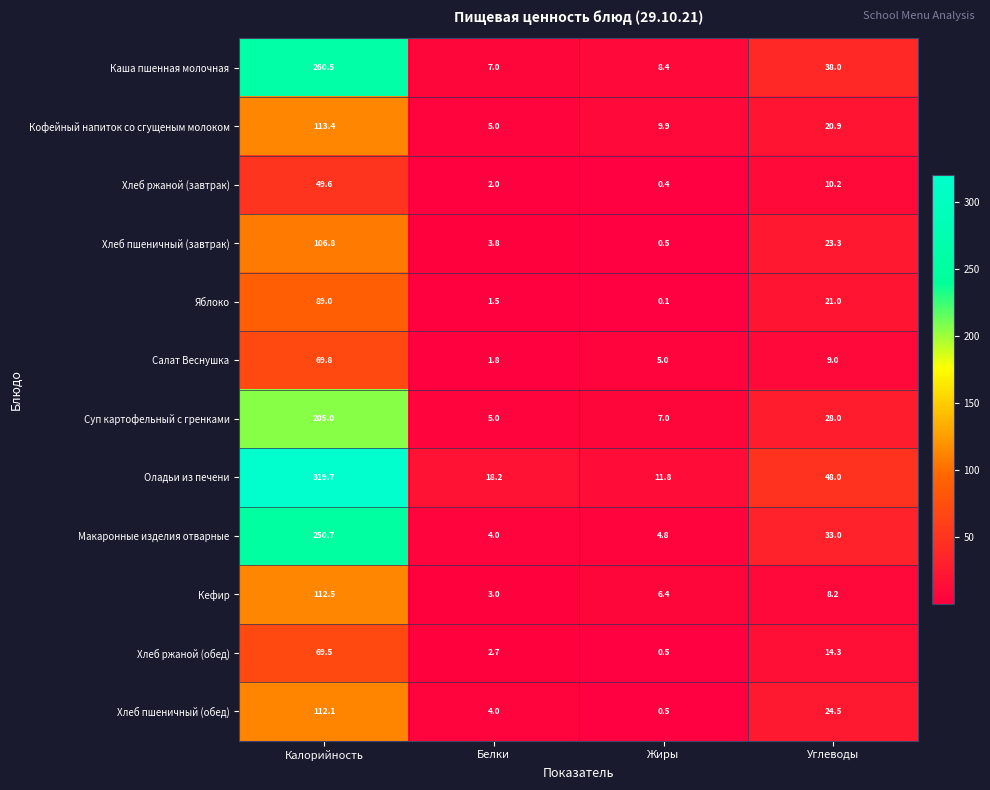

At which label does Оладьи из печени reach its minimum?

Жиры